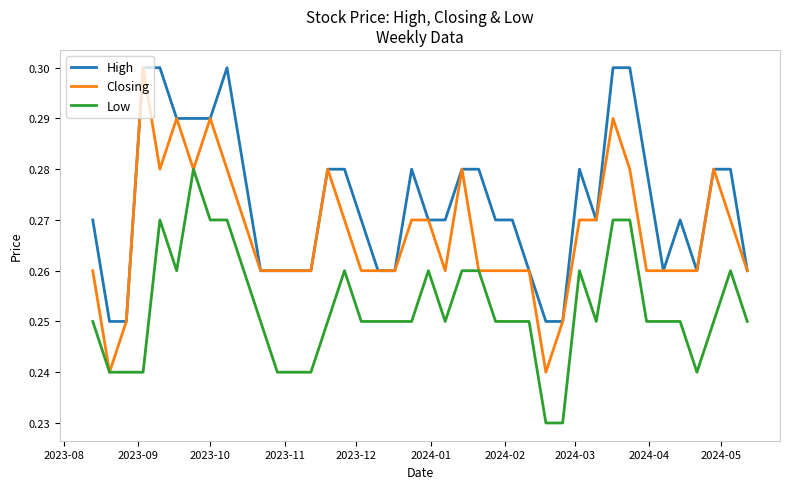

Which series has the largest total across all categories?

High